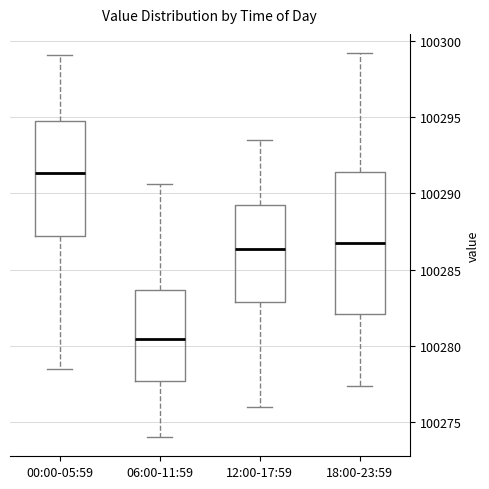

Where does the median line of the box for 18:00-23:59 sit on the y-axis? The values are not printed on the chart, so give them approximately, as read against the axis.

100287.0